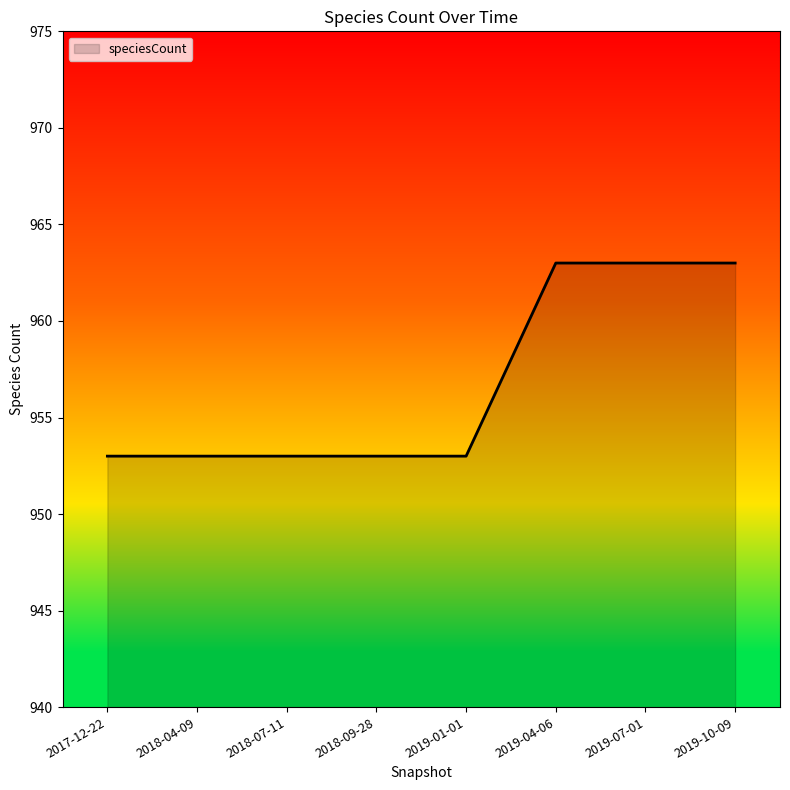

What is the ratio of the value at 2019-10-09 to the value at 2018-04-09?

1.0